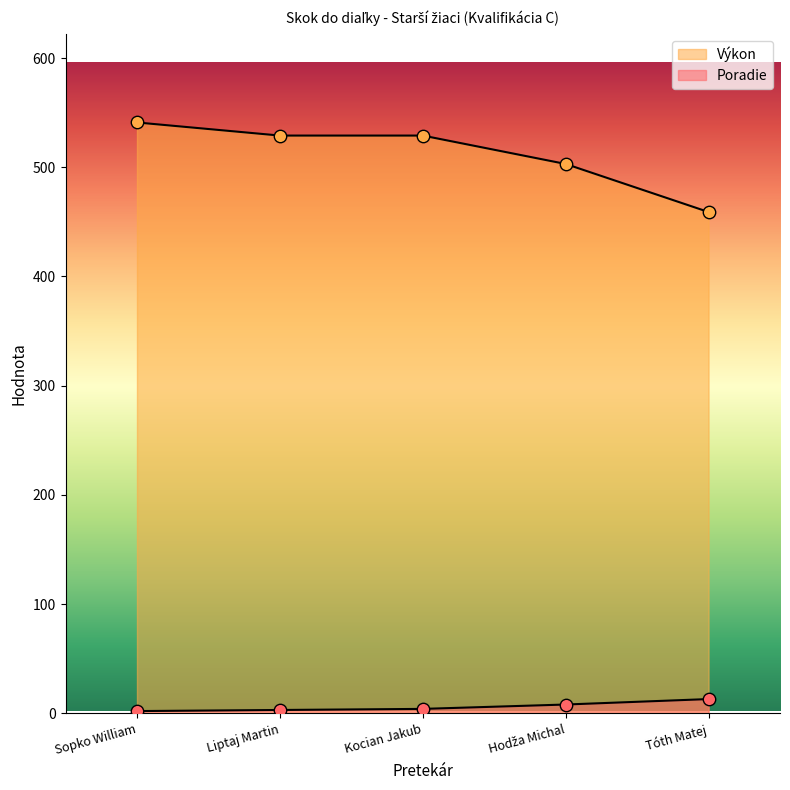

At which category is the sum across all series the highest?

Sopko William